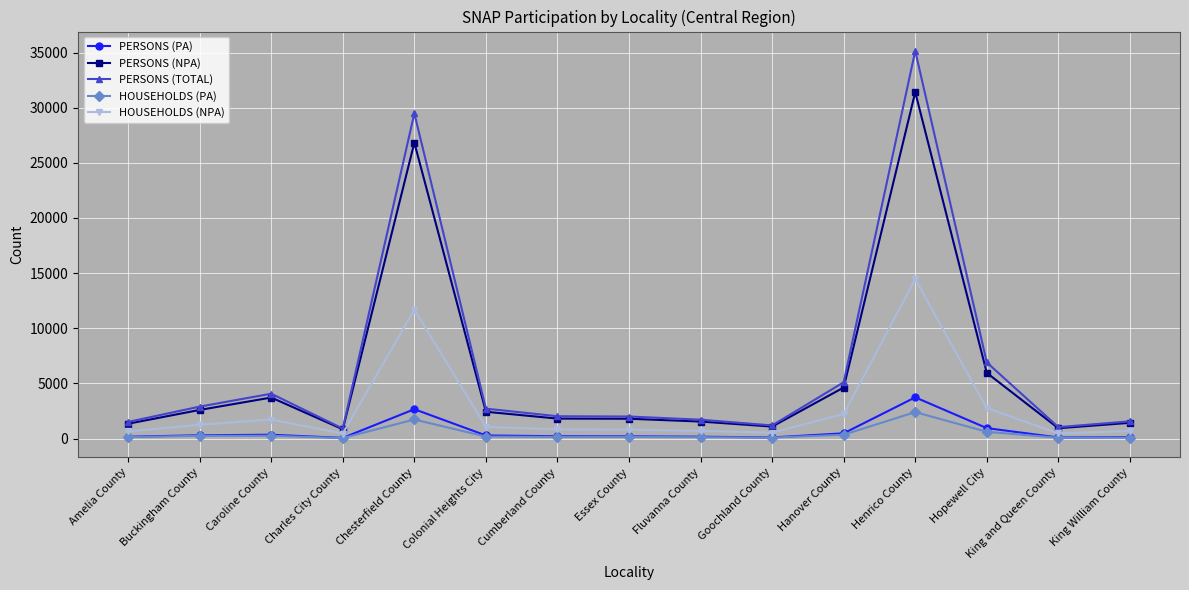

True or false: PERSONS (PA) has more than 0 interior local peaks.

True